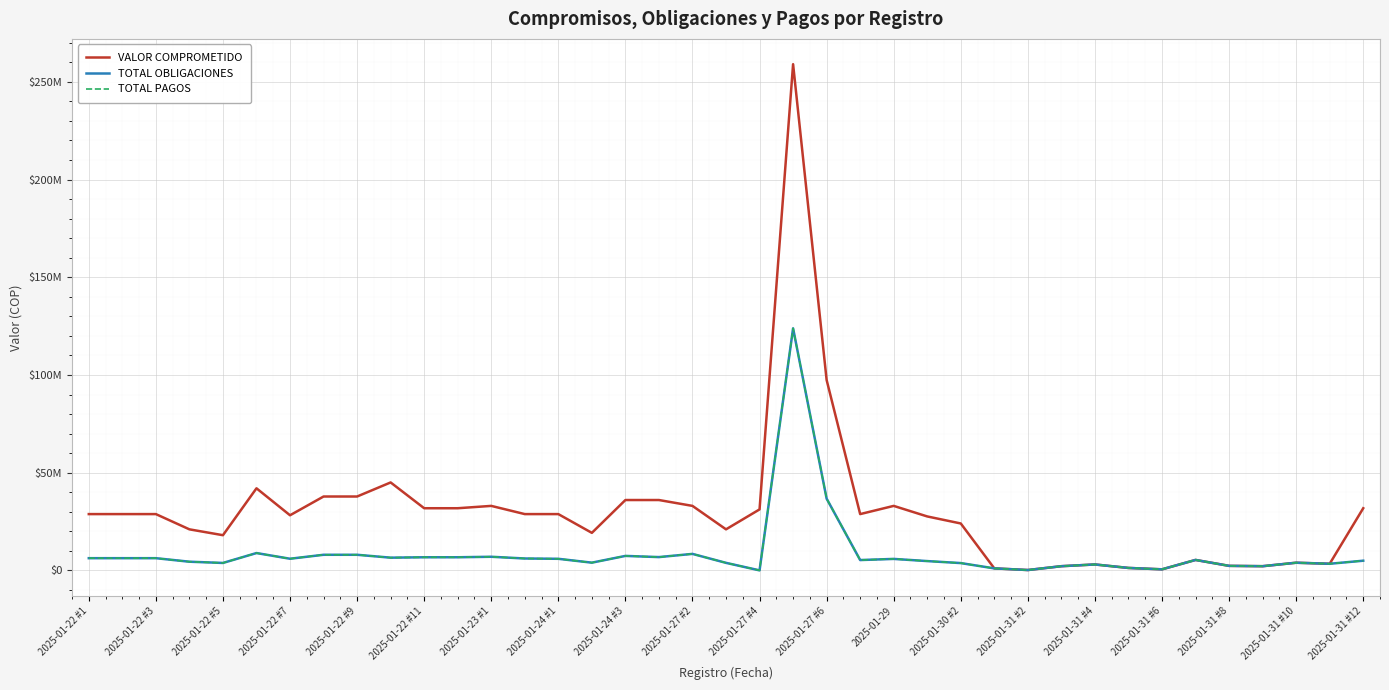

Does the chart display data point markers on the line(s)?

No